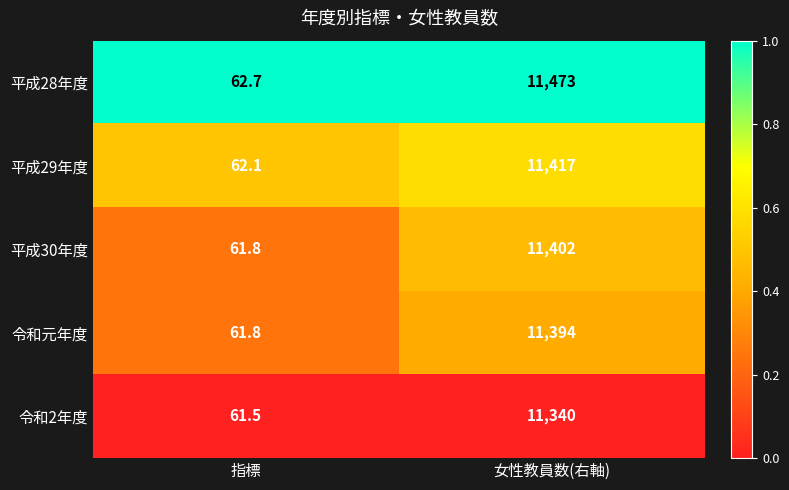

What is the sum of all 令和2年度 values?

11401.5